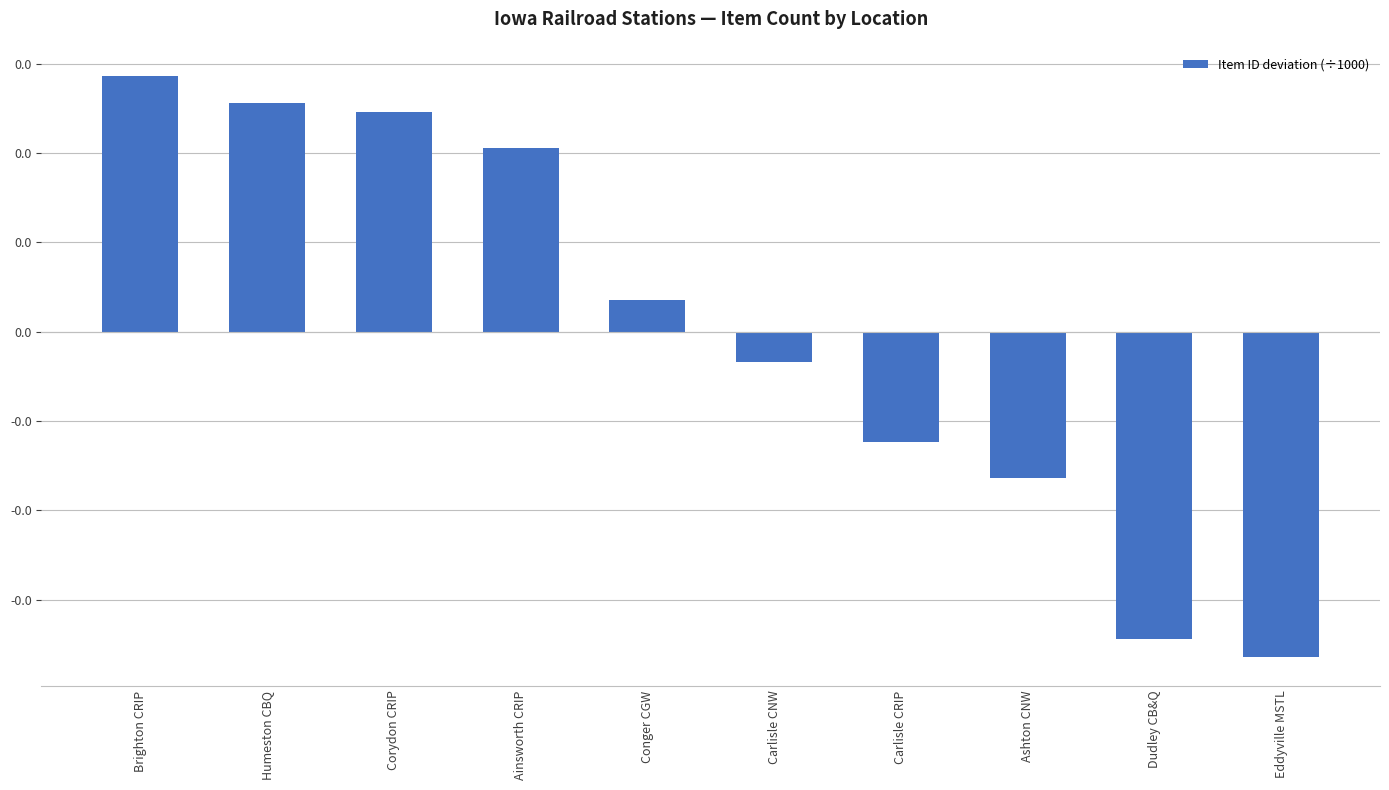

Which has a higher value, Conger CGW or Carlisle CRIP?

Conger CGW